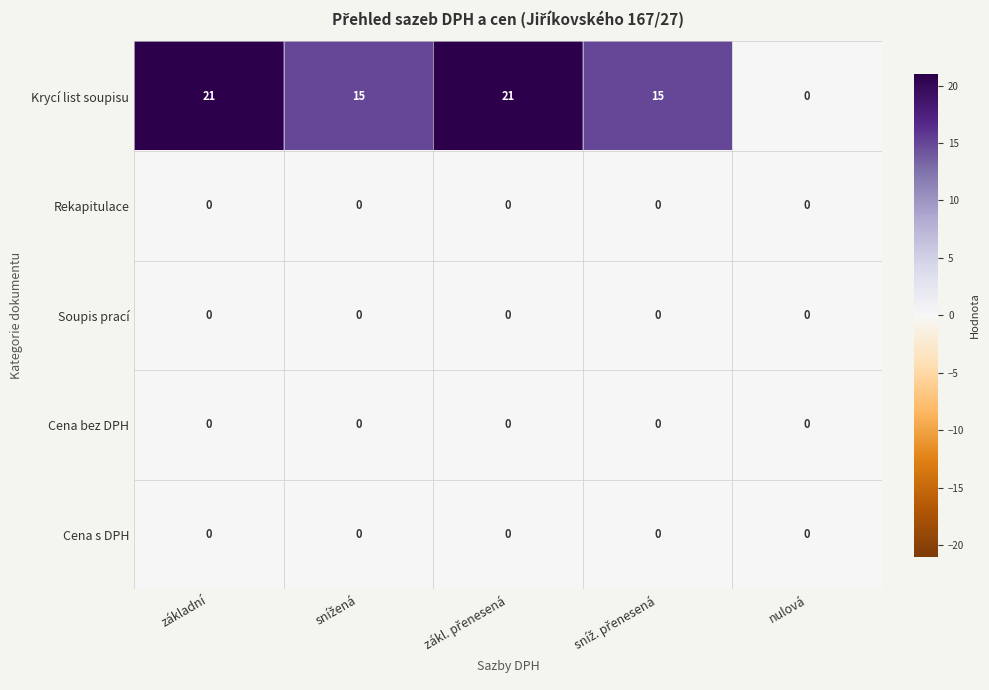

Which series has the largest total across all categories?

Krycí list soupisu